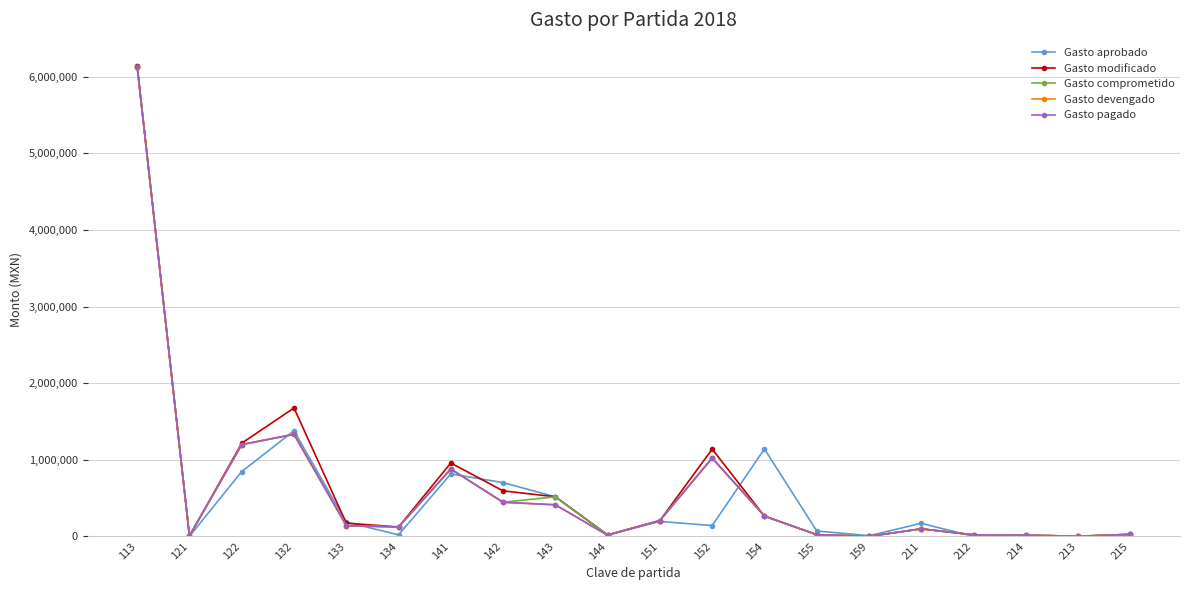

What is the sum of all Gasto pagado values?

12353138